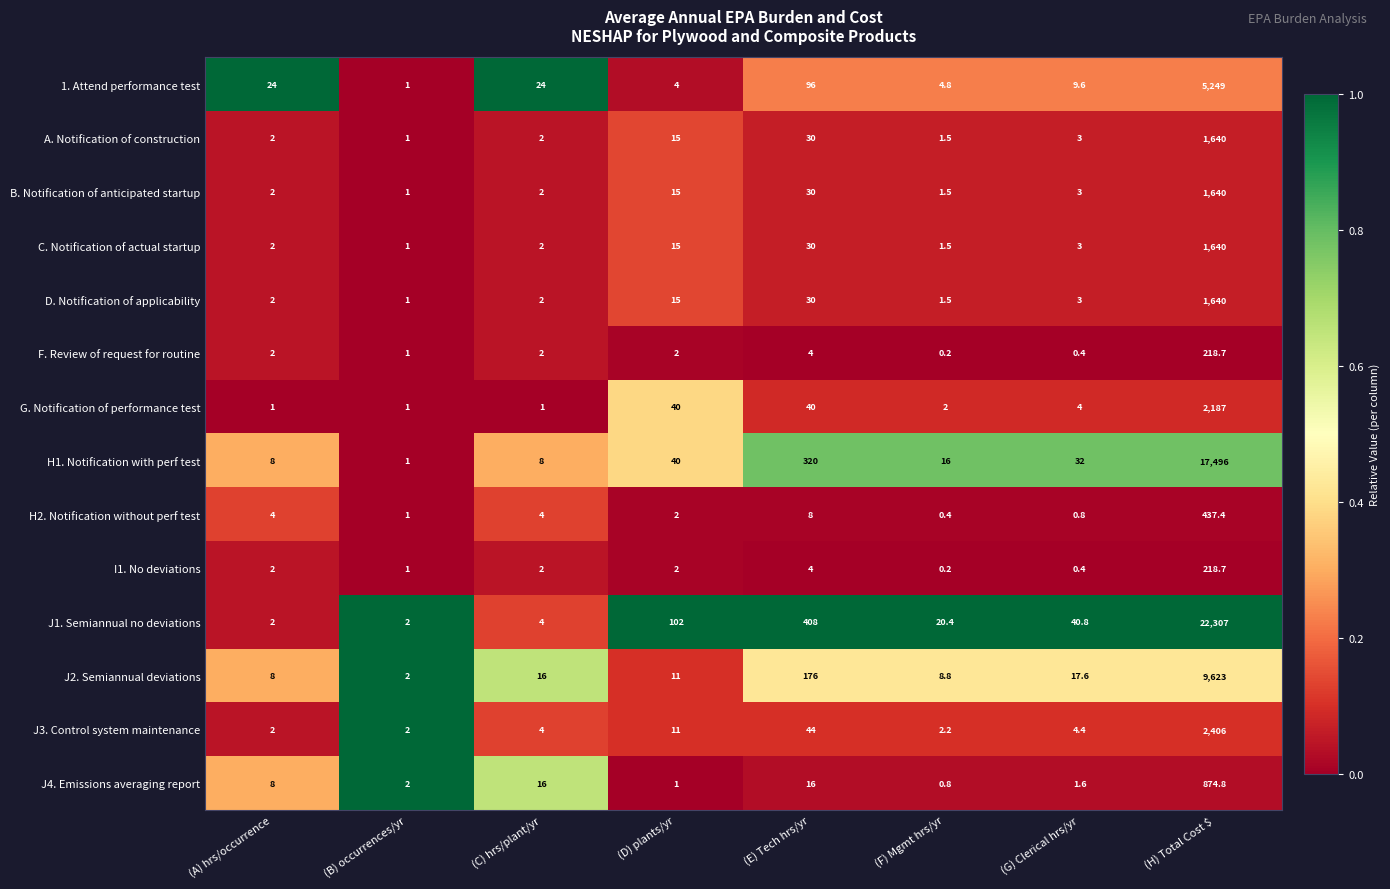

Between (A) hrs/occurrence and (F) Mgmt hrs/yr, which series saw the biggest shift?

1. Attend performance test